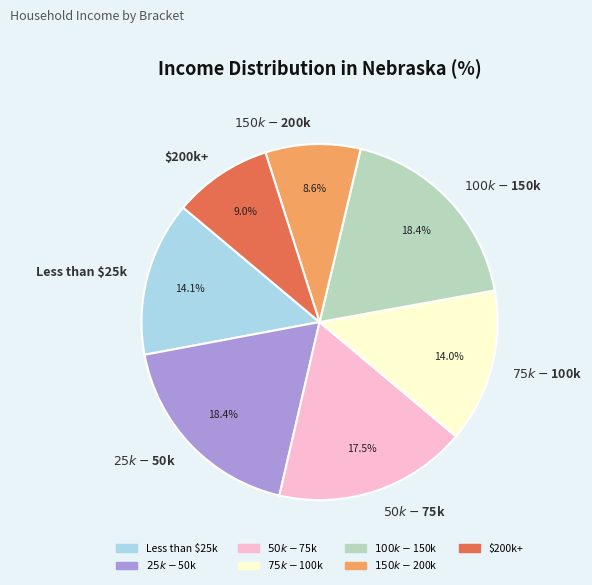

Is there any slice that represents more than half of the pie?

No